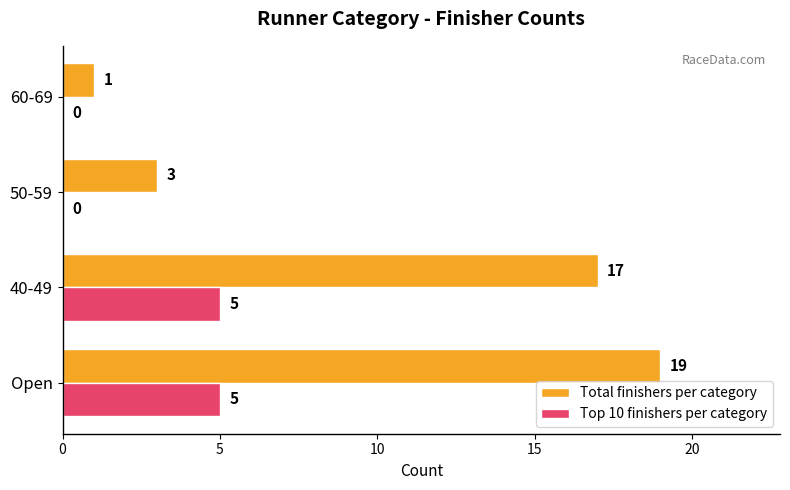

Is it true that Total finishers per category equals 1 at 50-59?

False